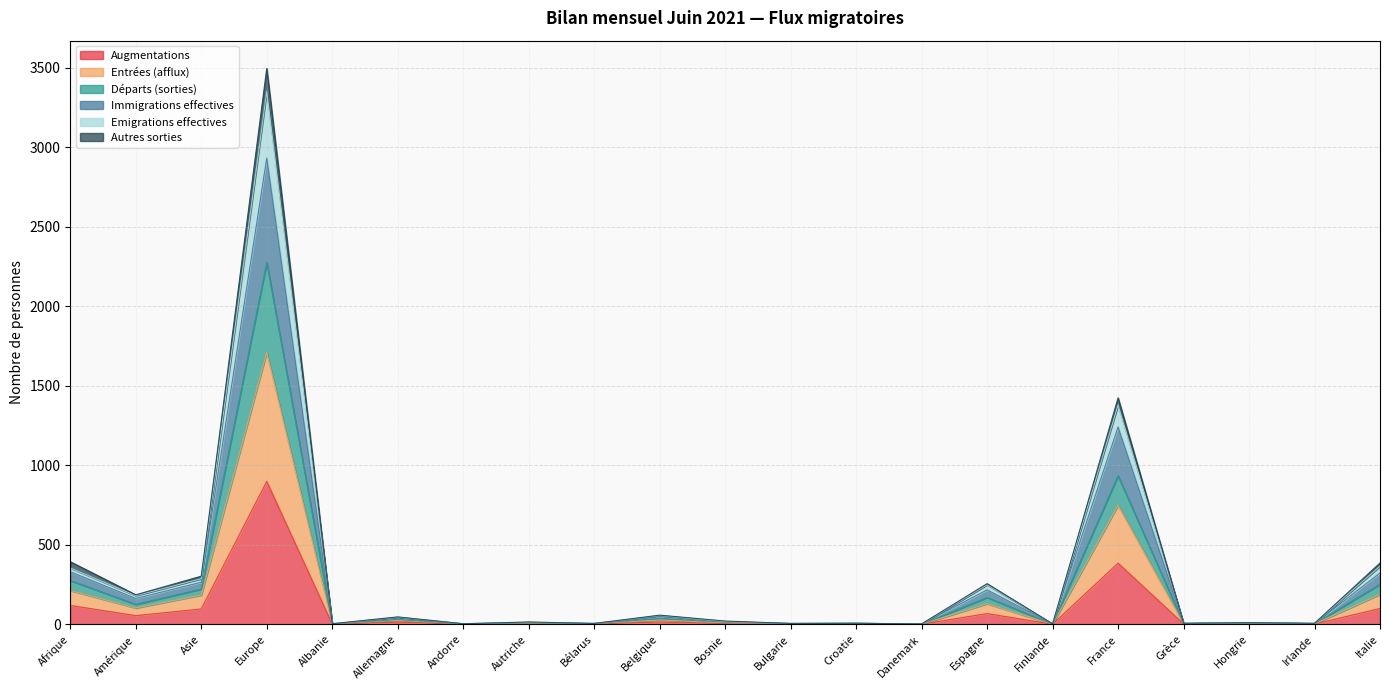

What value does the Emigrations effectives series have at Finlande?

2